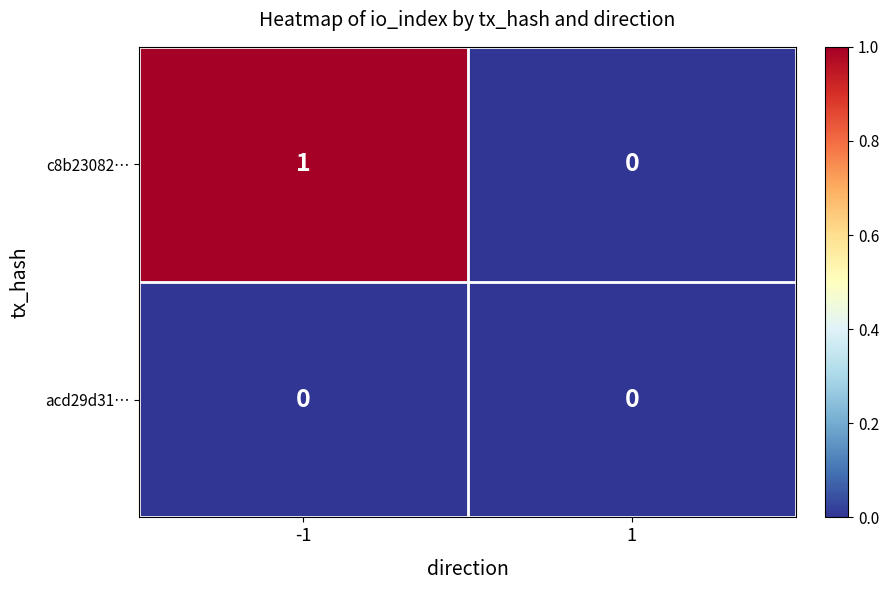

Which series has the largest range (max minus min)?

c8b23082…